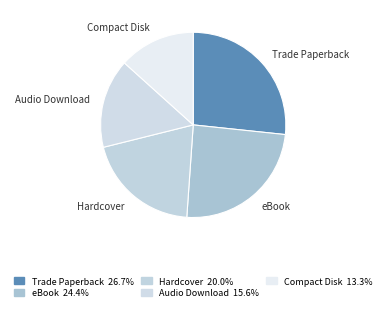

How many slices are in this pie chart?

5